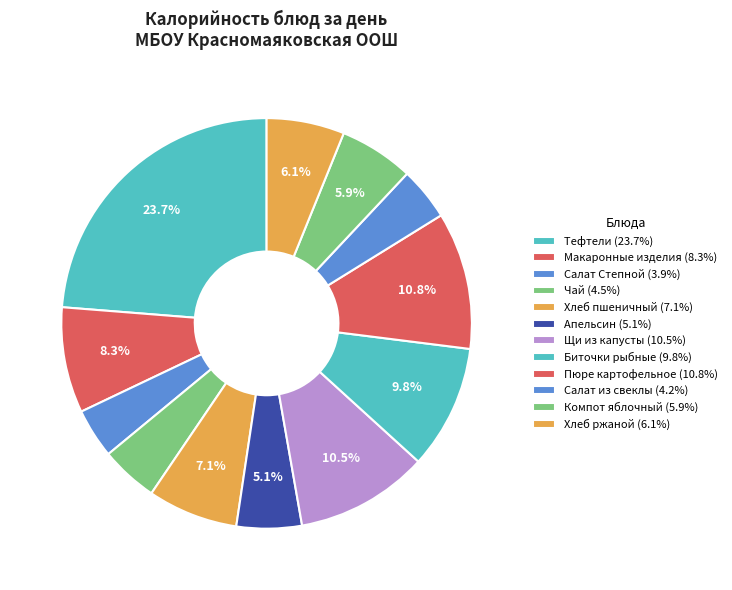

Count the number of slices in the pie.

12